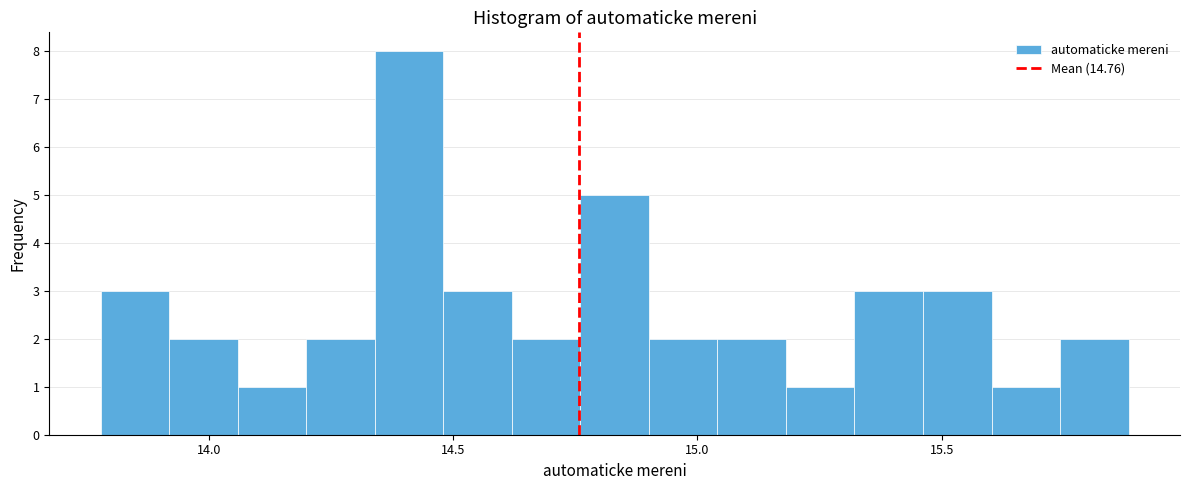

Around what value on the x-axis is the tallest bar? Give the approximate position of its centre, as read against the axis.

14.40